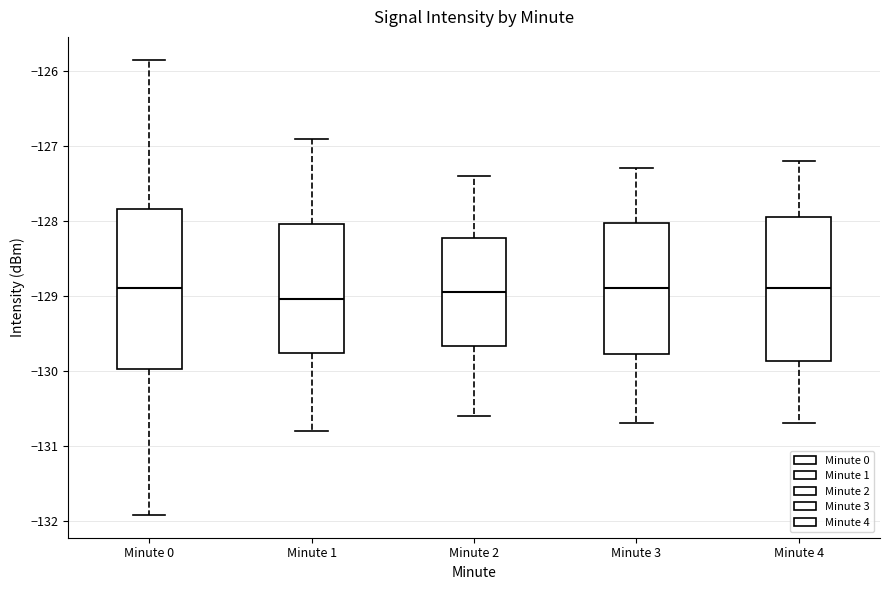

Comparing the boxes themselves (not the whiskers), which one is the tallest?

Minute 0